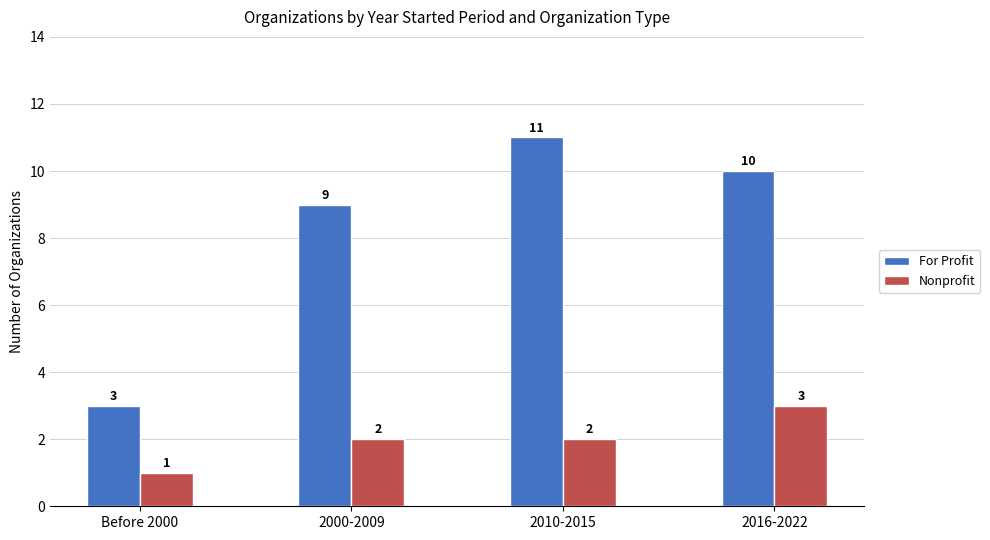

Count the Nonprofit values in the range 2 to 3.

3